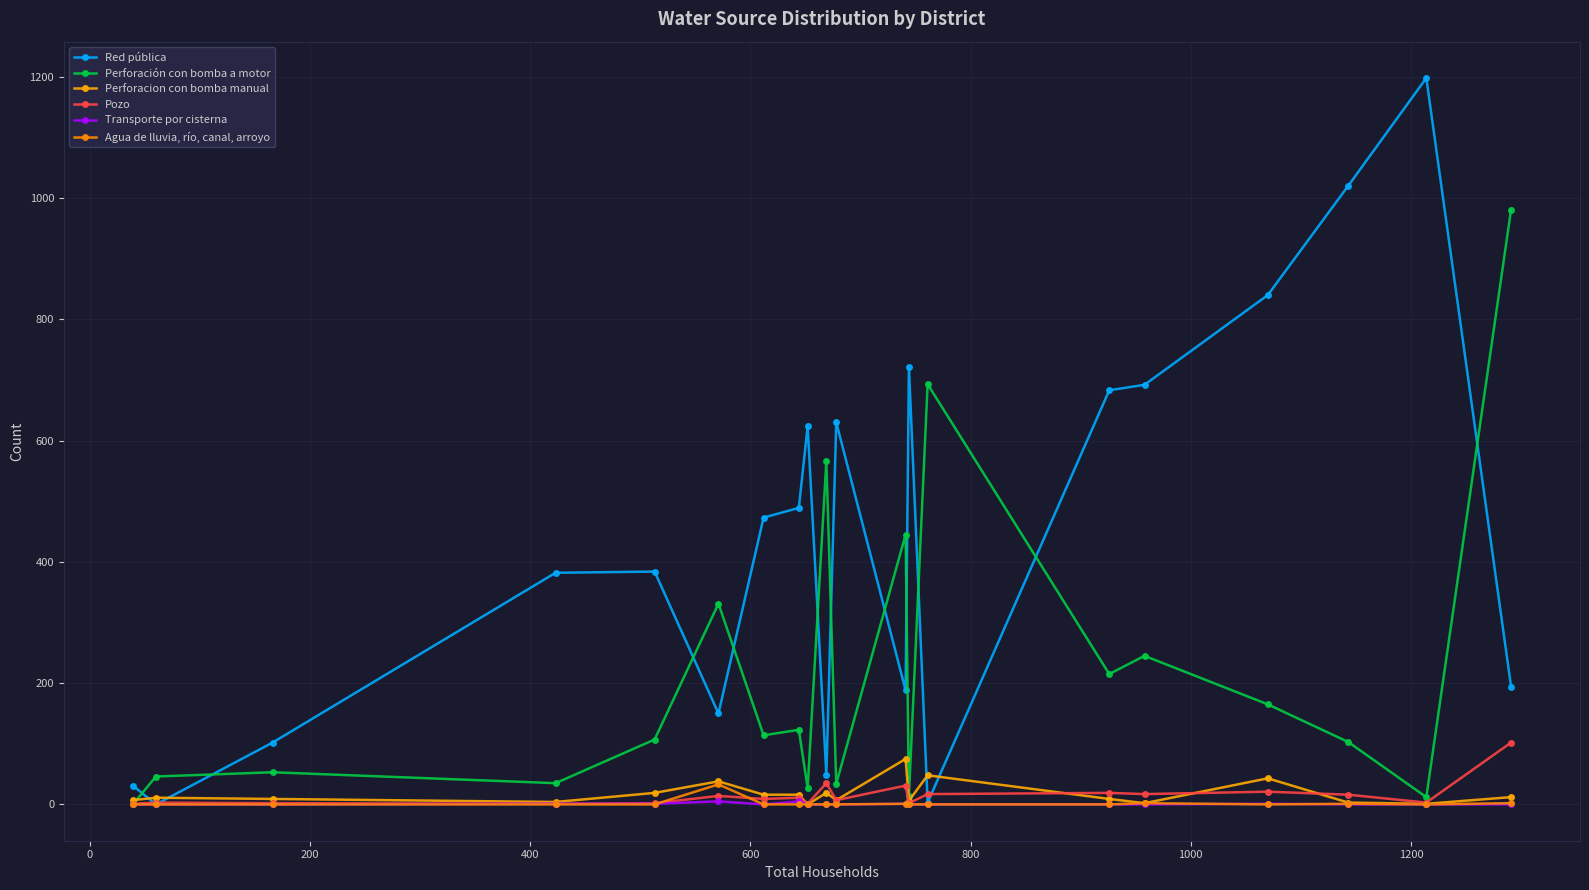

What is the value of the Red pública point at the 7th from the left?

473